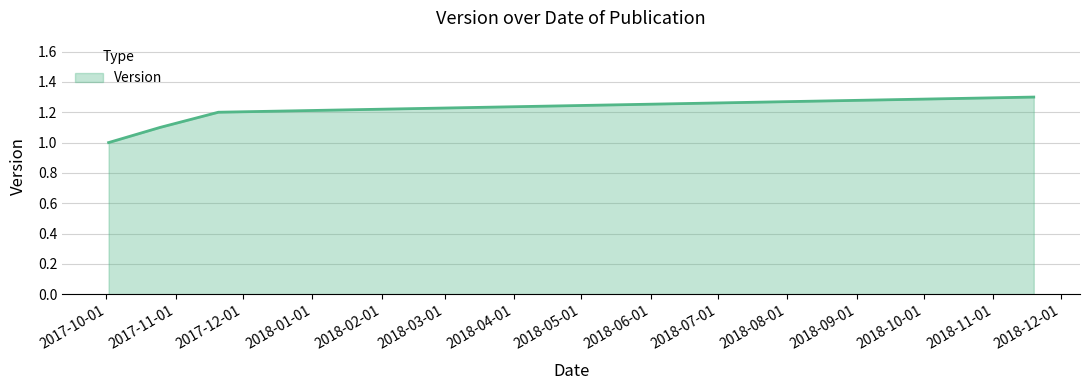

What is the minimum value shown in the chart?

1.0